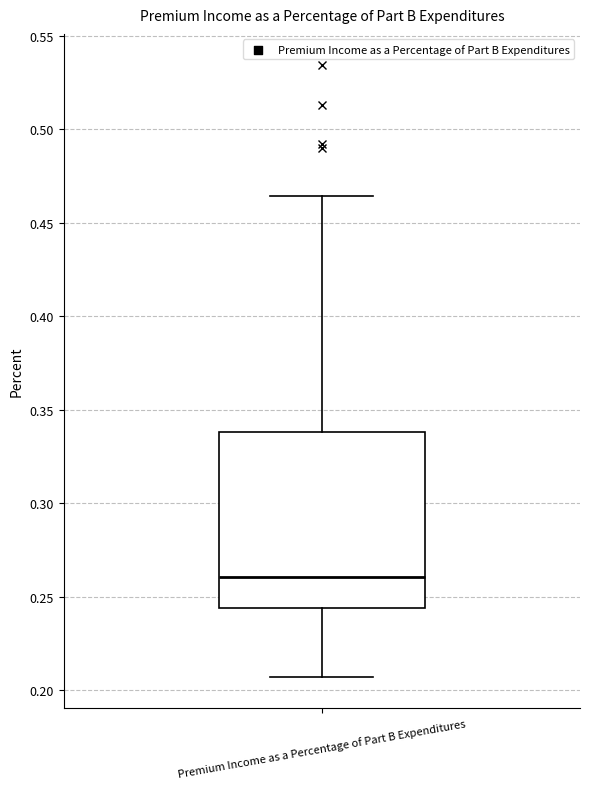

Transcribe this box plot: give where the median line is, the range the box spans, and where the two whiskers end, as read against the y-axis. The values are not printed on the chart, so give them approximately, as read against the axis.

median 0.260, box 0.245 to 0.340, whiskers 0.205 to 0.465